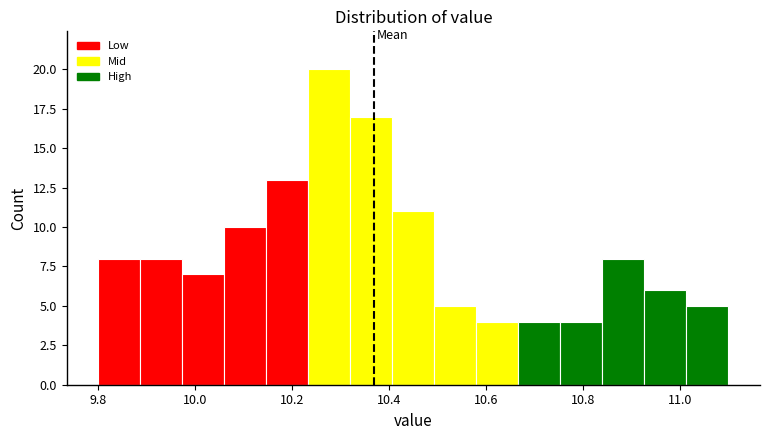

How tall is the bar that spans 10.40 to 10.50 on the x-axis? Neither the bar edges nor the heights are printed on the chart, so give them approximately, as read against the axes.

11